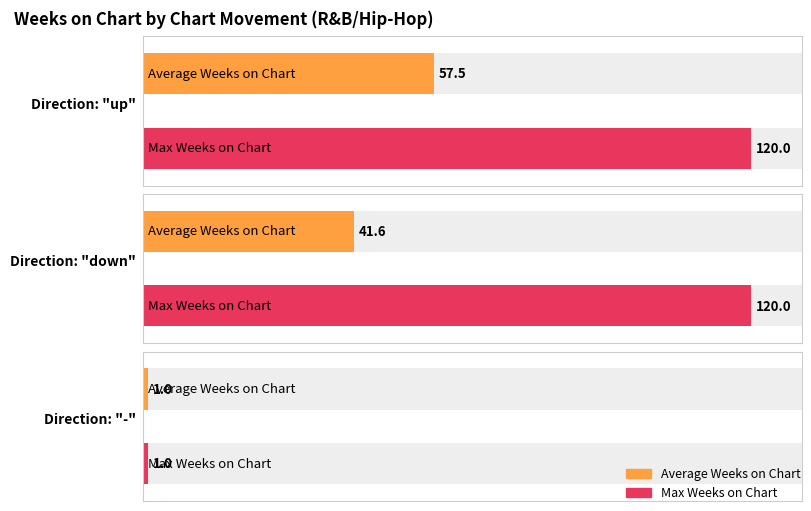

How many groups of bars are there?

3